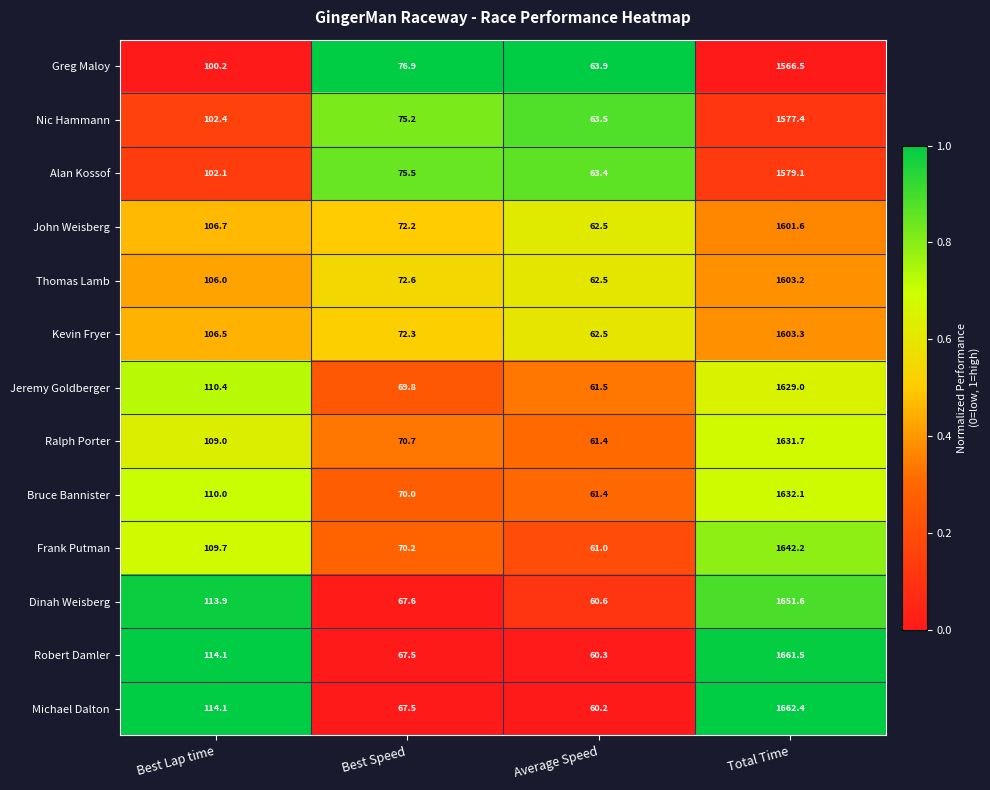

Which category has the lowest value across all series?

Average Speed